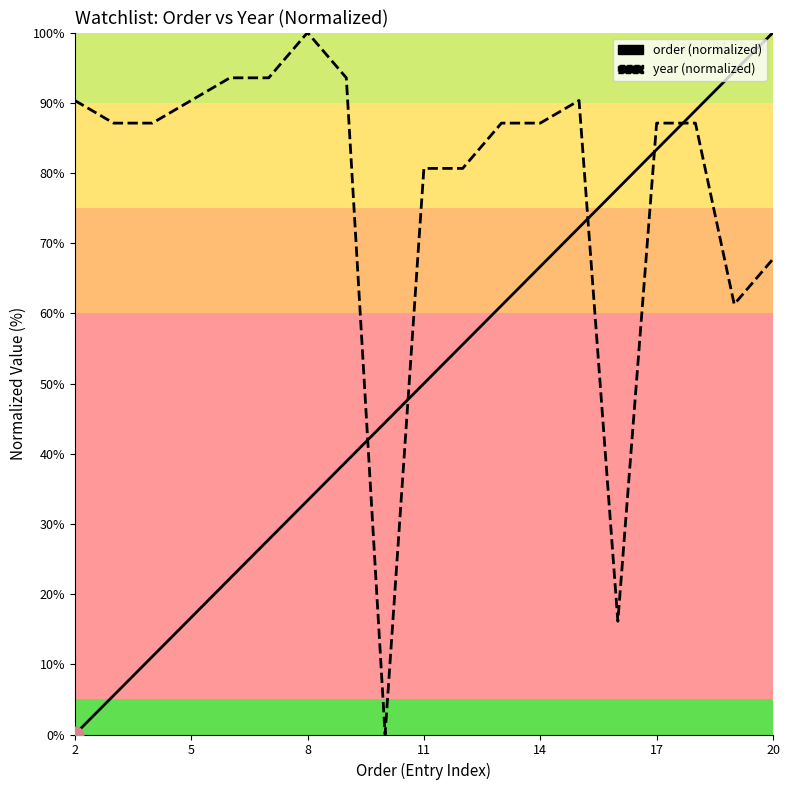

What is the average value of the year series?

77.9